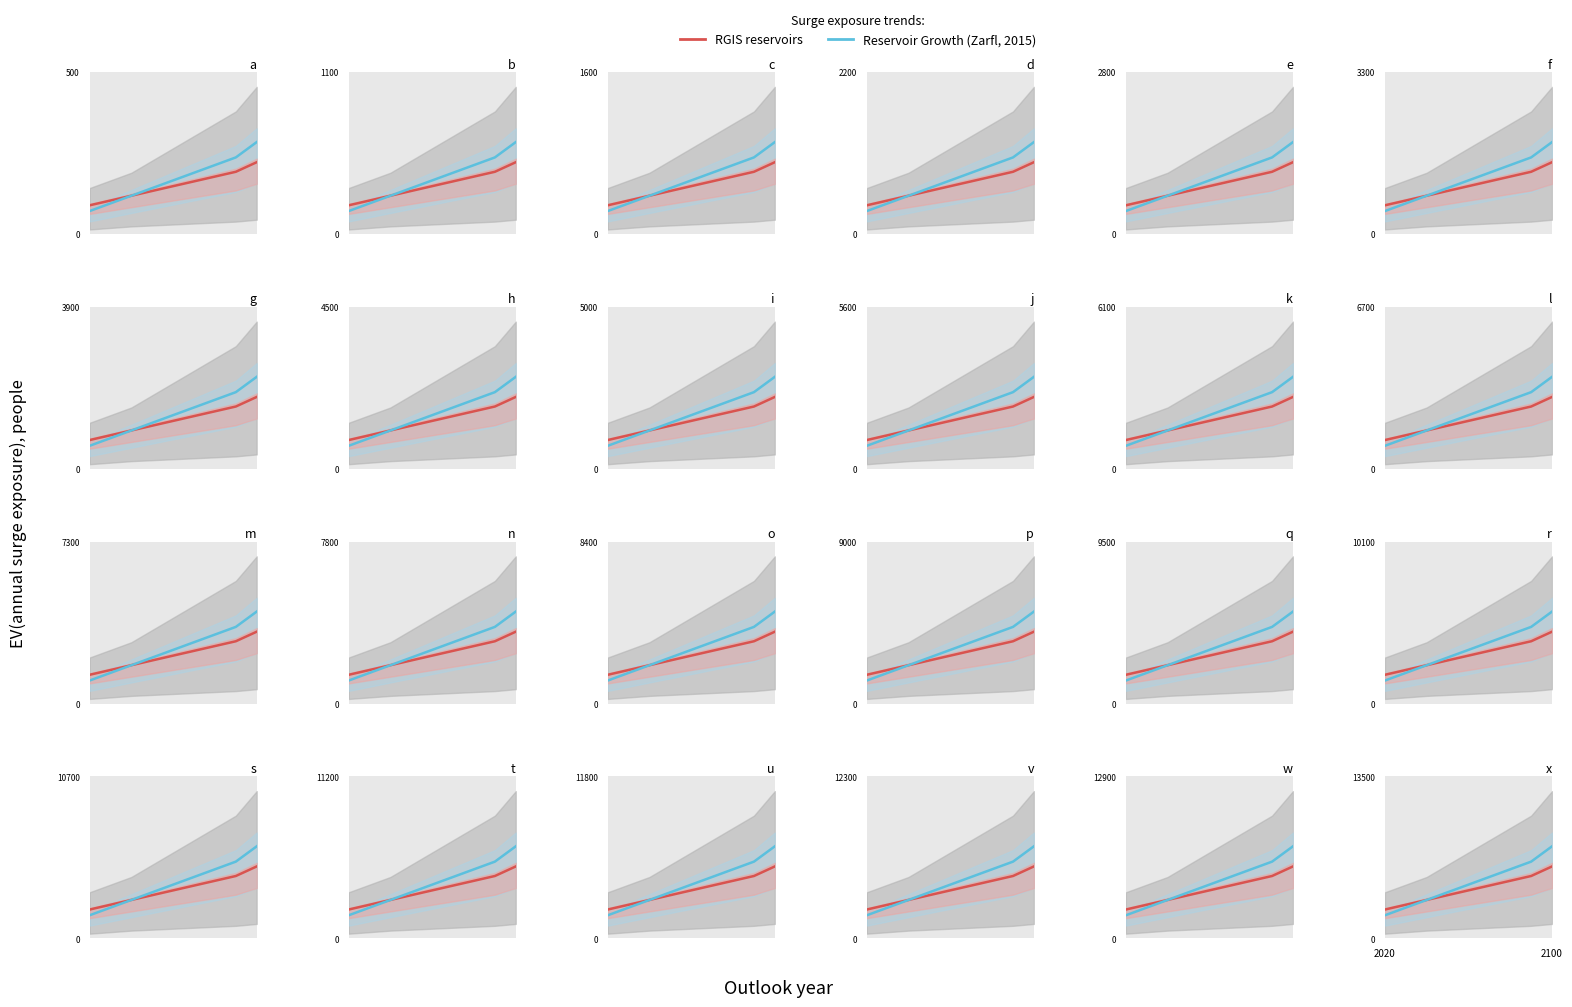

True or false: Reservoir Growth (Zarfl, 2015) and RGIS reservoirs intersect in this chart.

False